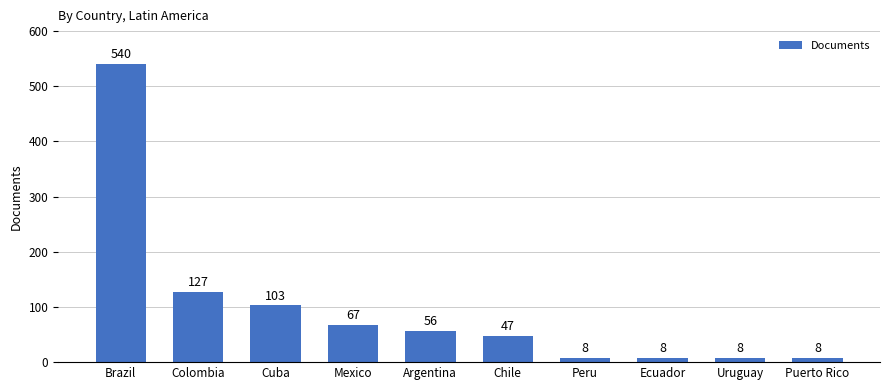

Are the bars grouped side by side (vs. stacked)?

No